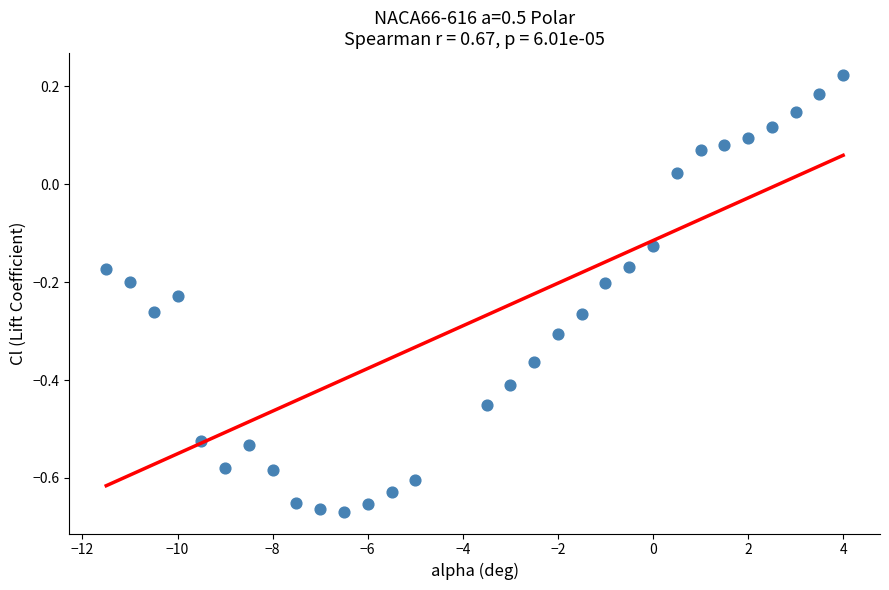

What is the range of Y values (max minus min)?

0.9